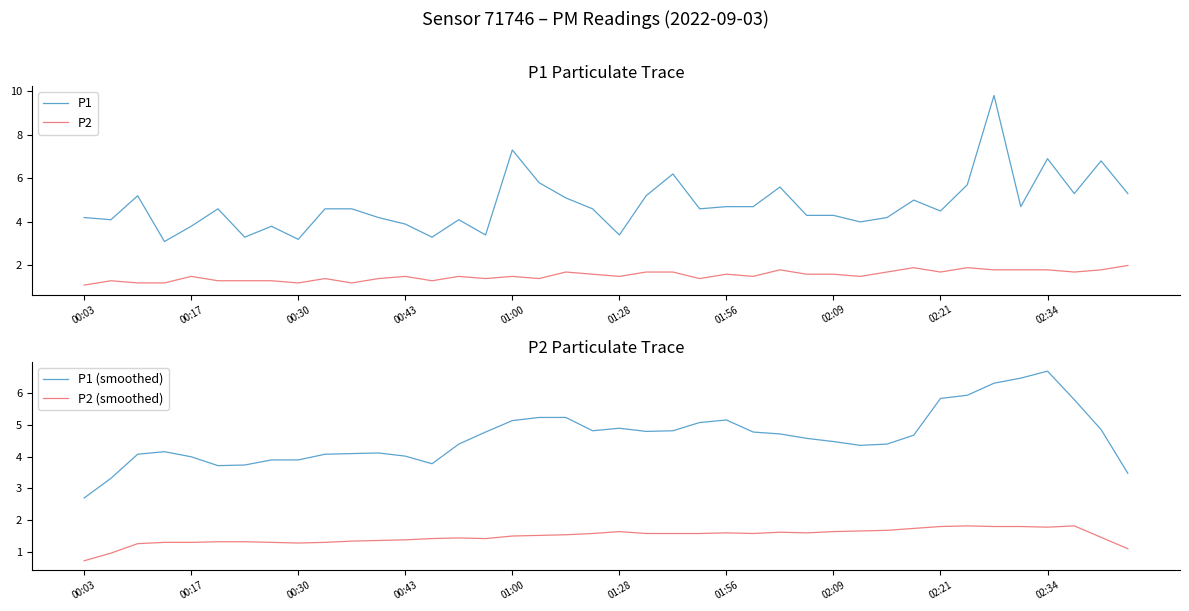

What is the lowest value of the P1 series?

3.1